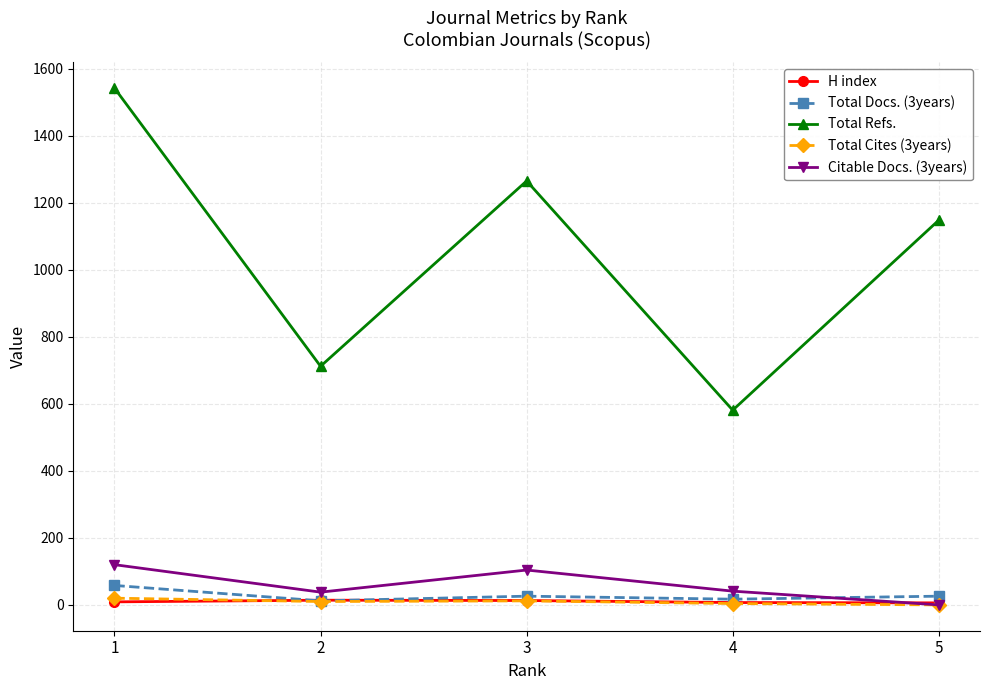

Is it true that Citable Docs. (3years) equals 41 at 4?

True